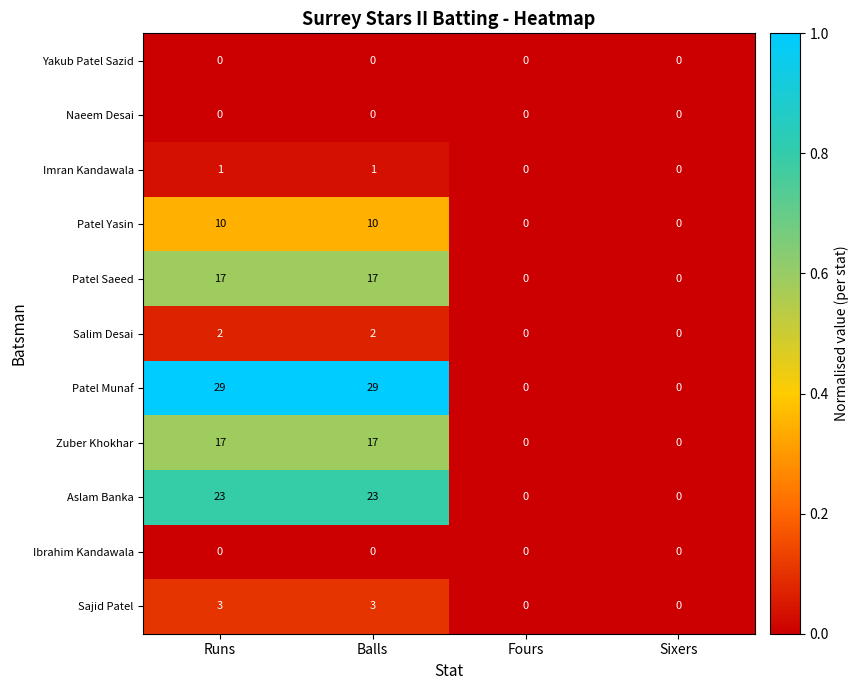

How many data points does each series have?

4